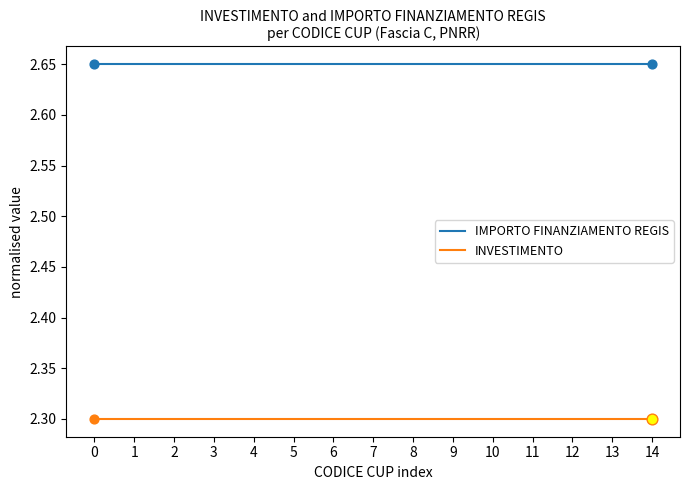

The value of IMPORTO FINANZIAMENTO REGIS at 6 is 4.0. True or false?

False